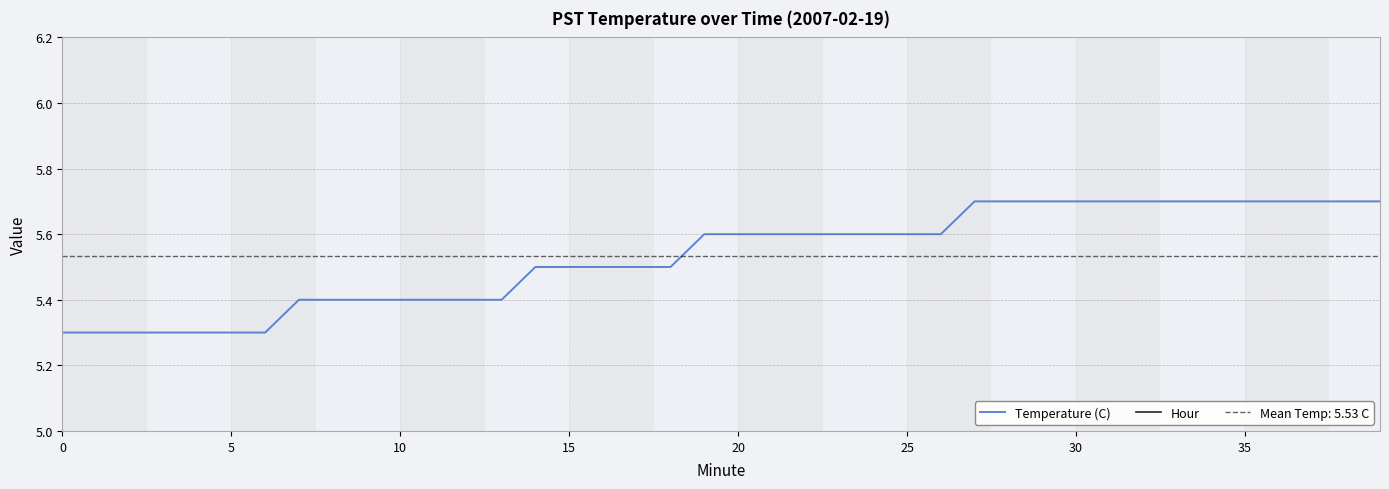

What is the lowest value of the Temperature (C) series?

5.3